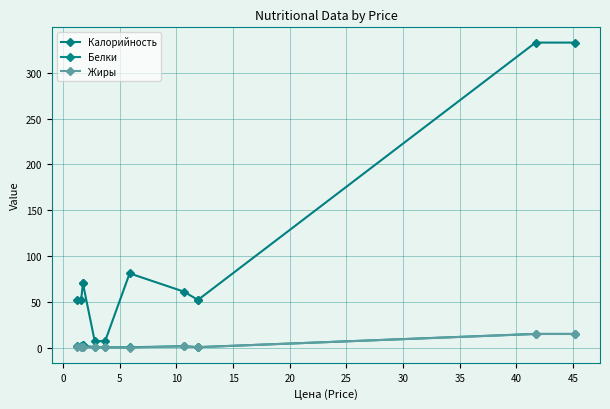

What is the average value of the Жиры series?

2.8